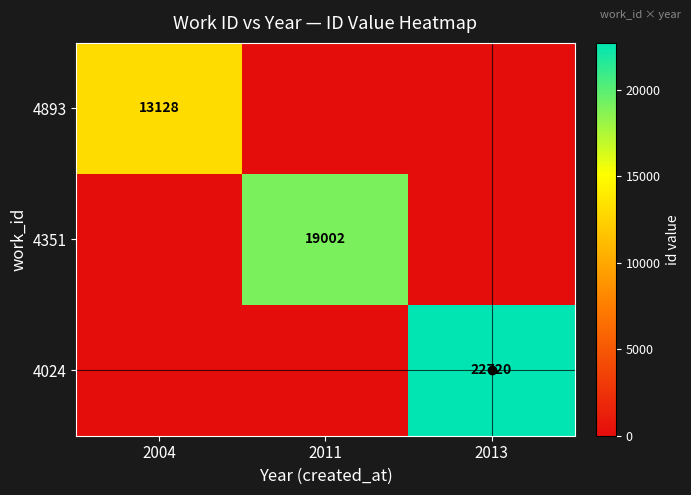

The 4351 series shows 19002 at 2011. True or false?

True